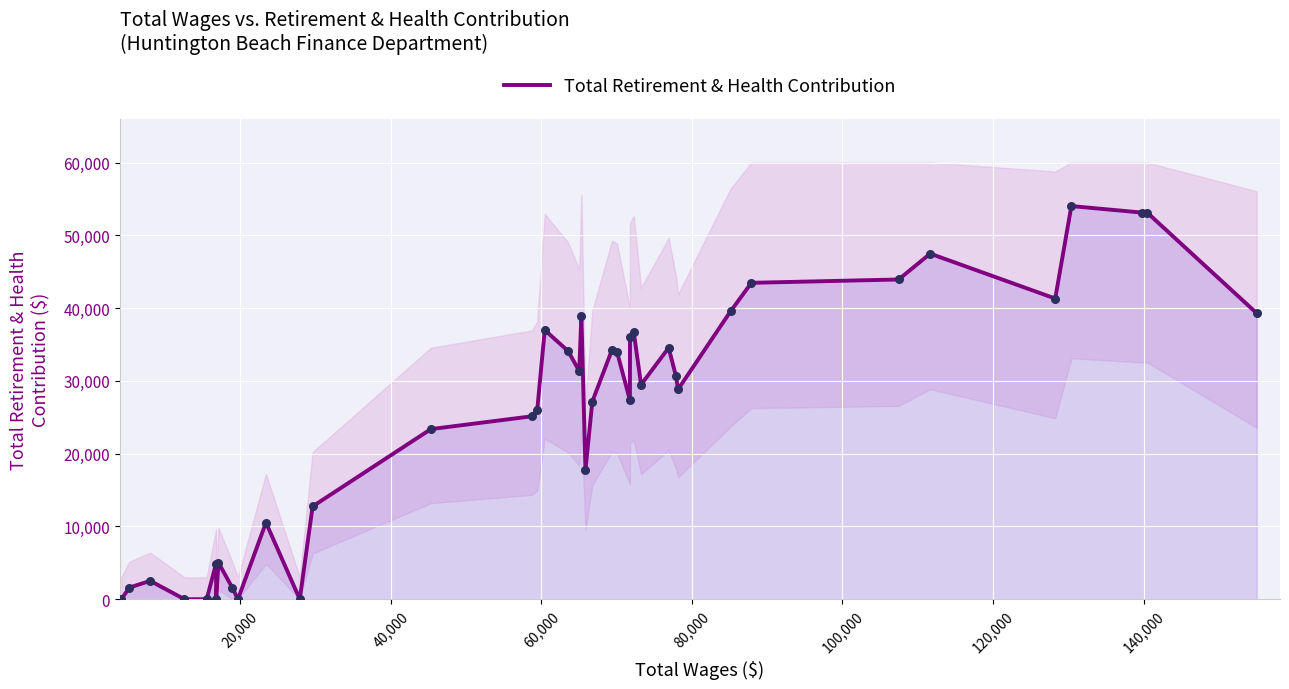

What is the maximum value for Total Retirement & Health Contribution?

54015